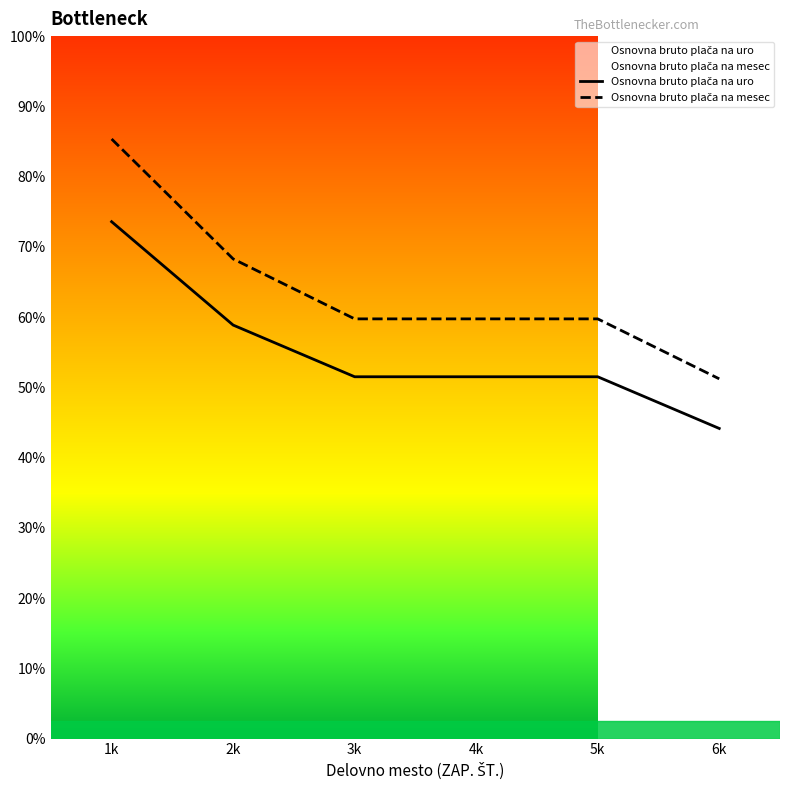

Reading left to right, transcribe all the data shown in this chart.

Osnovna bruto plača na uro: 4414.8	3531.9	3090.4	3090.4	3090.4	2648.9
Osnovna bruto plača na mesec: 5121.2	4097.0	3584.8	3584.8	3584.8	3072.7